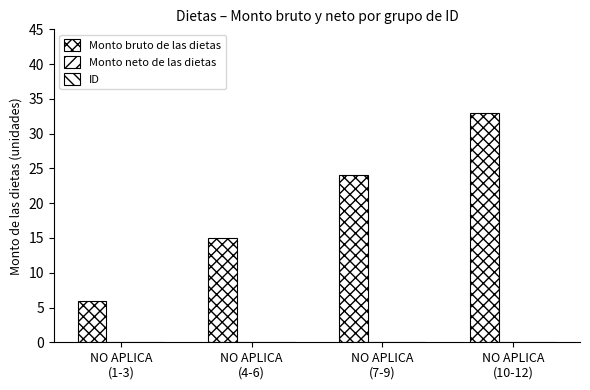

Which category has the lowest value across all series?

NO APLICA
(1-3)